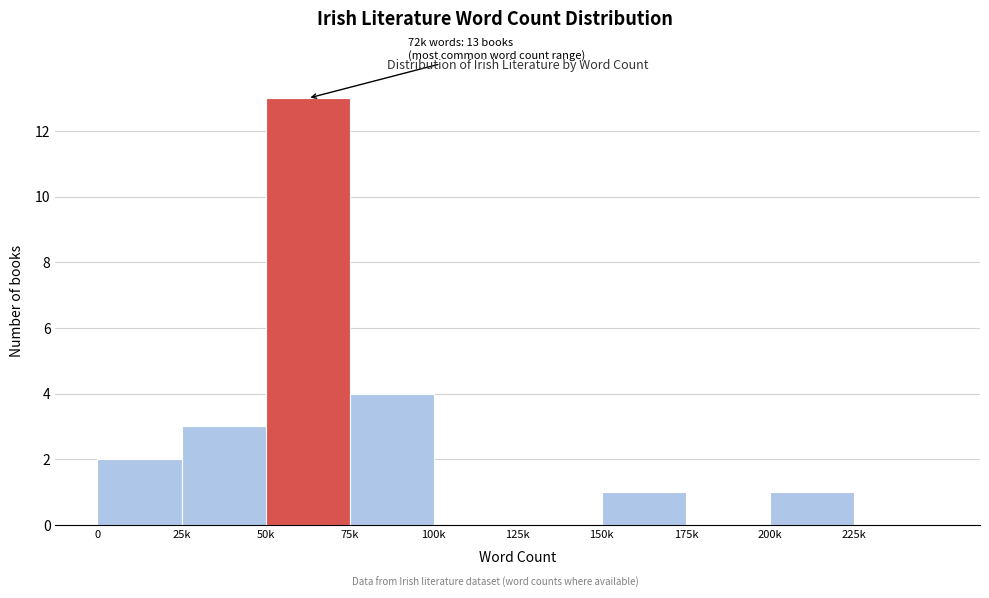

Reading left to right, what are all the values shown in this chart?

0=2	25k=3	50k=13	75k=4	100k=0	125k=0	150k=1	175k=0	200k=1	225k=0